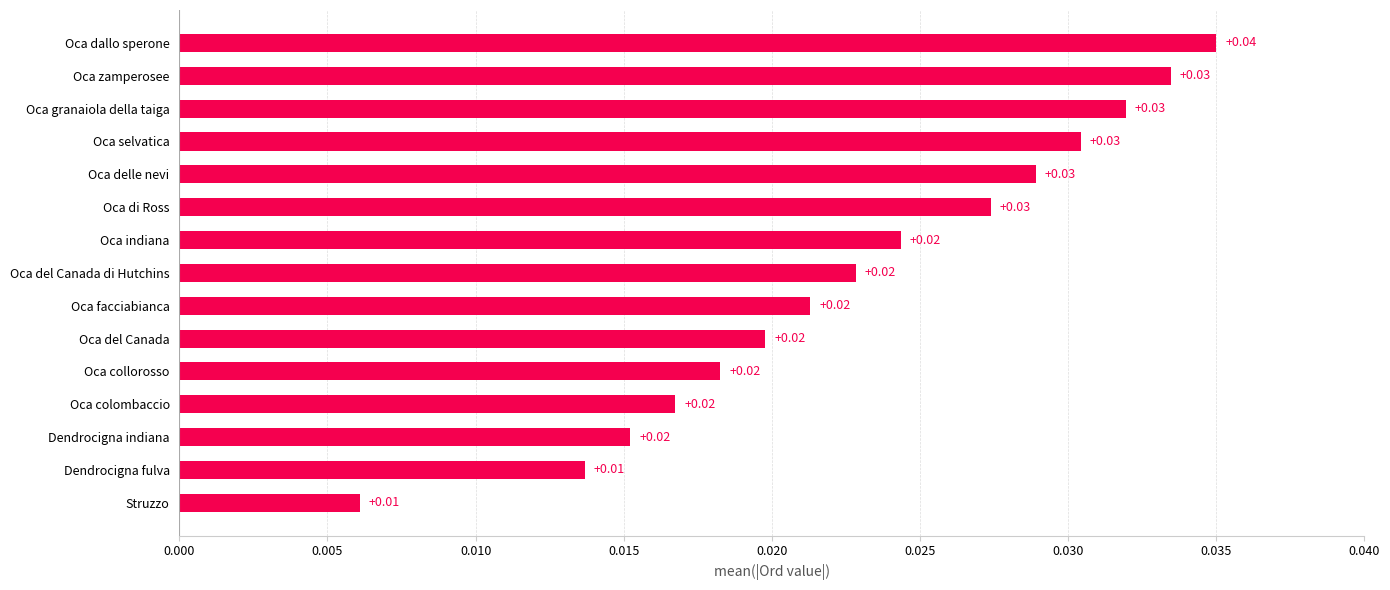

How many categories are shown in the chart?

15